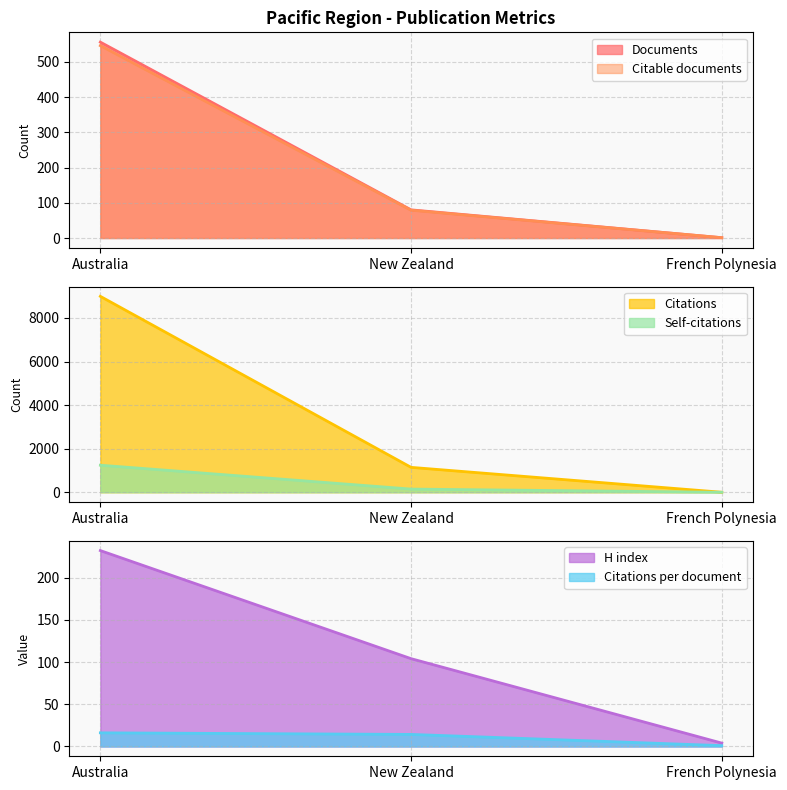

What is the label of the 2nd point from the left?

New Zealand